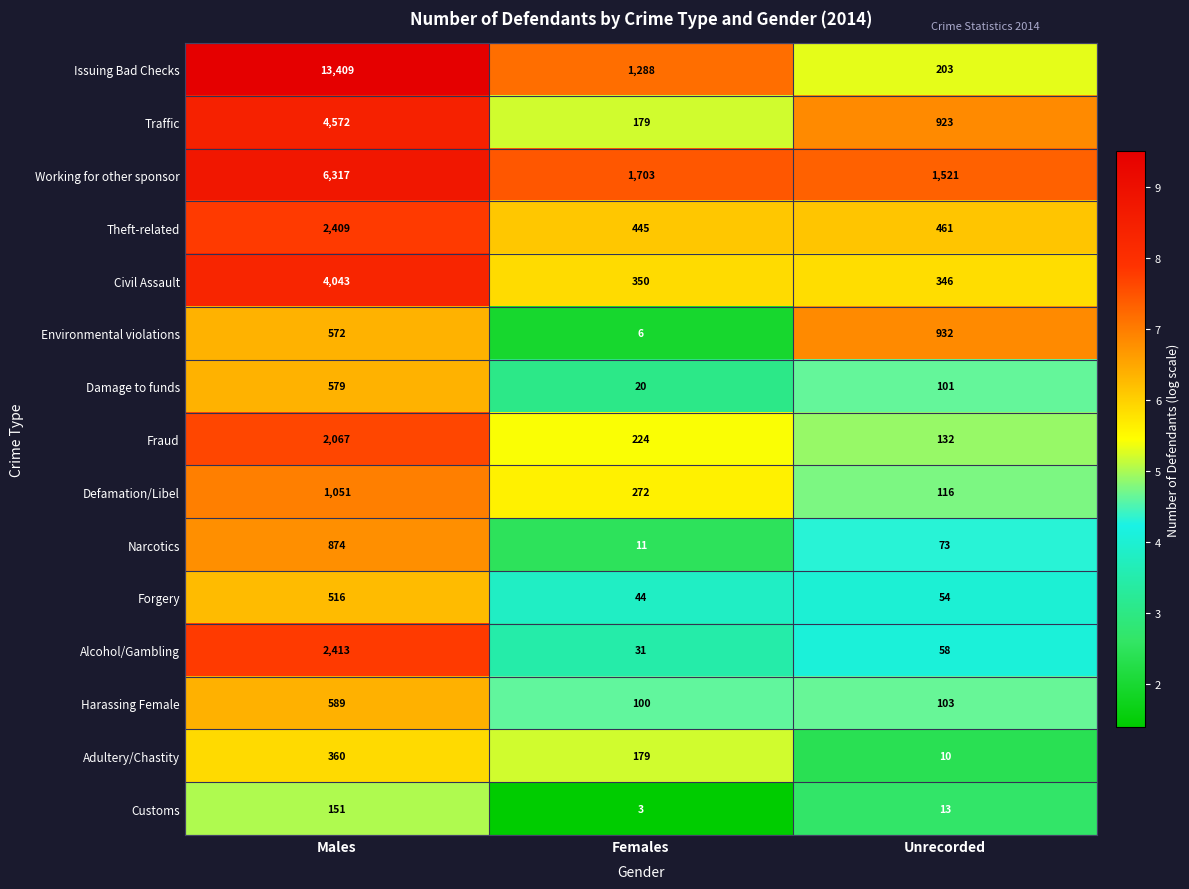

What is the sum of all Theft-related values?

3315